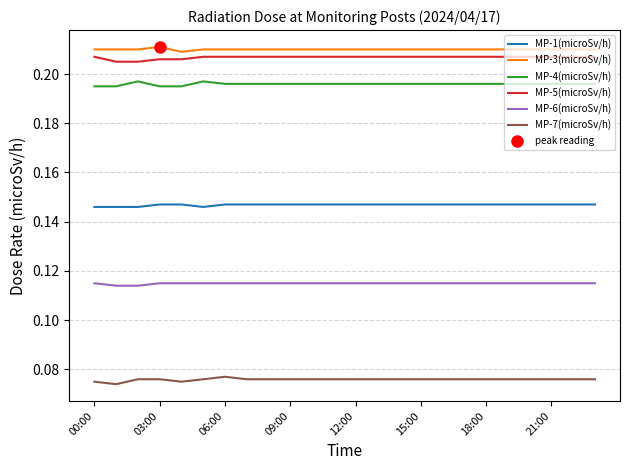

At how many categories does at least one series exceed 0?

24